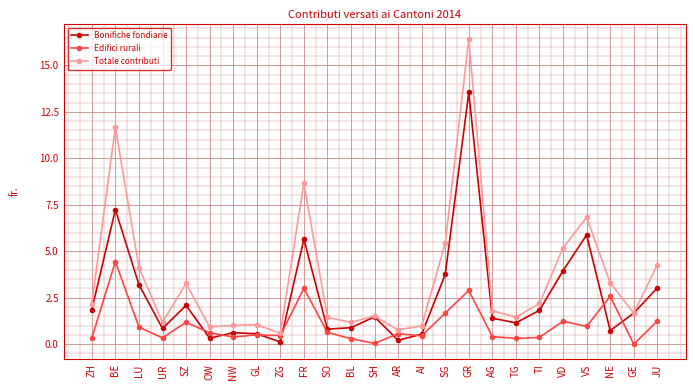

What is the label of the 11th point from the right?

AI